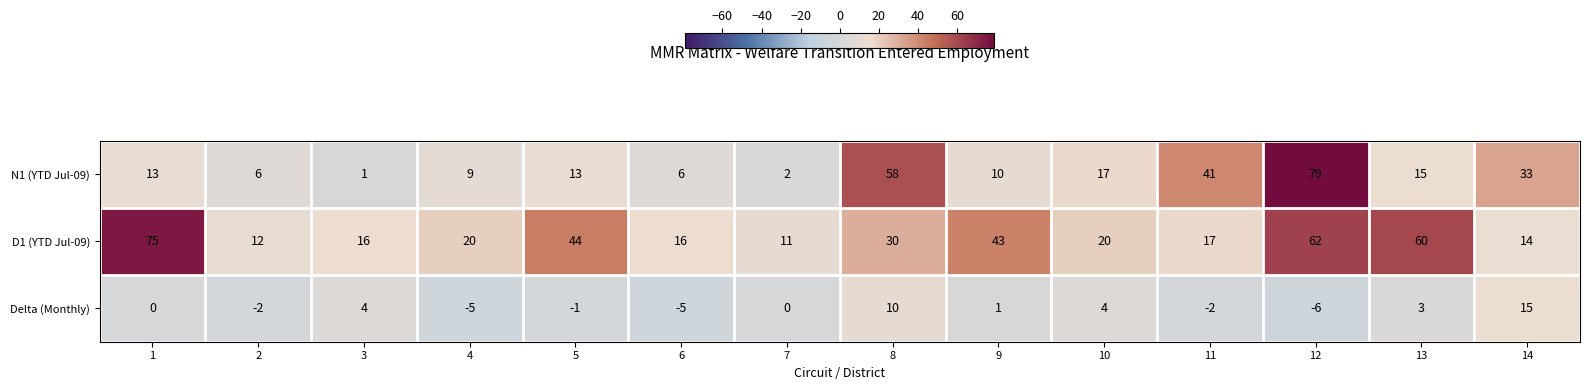

What is the difference between the maximum and minimum values in the N1 (YTD Jul-09) series?

78